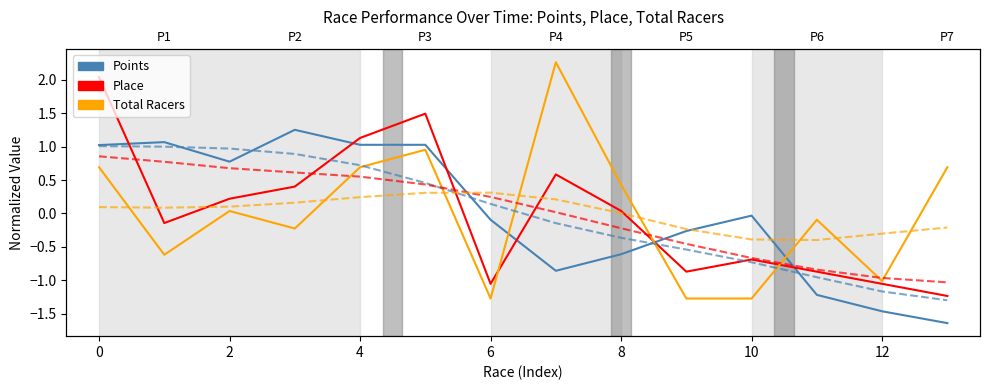

The Points series shows -0.4 at 9. True or false?

False